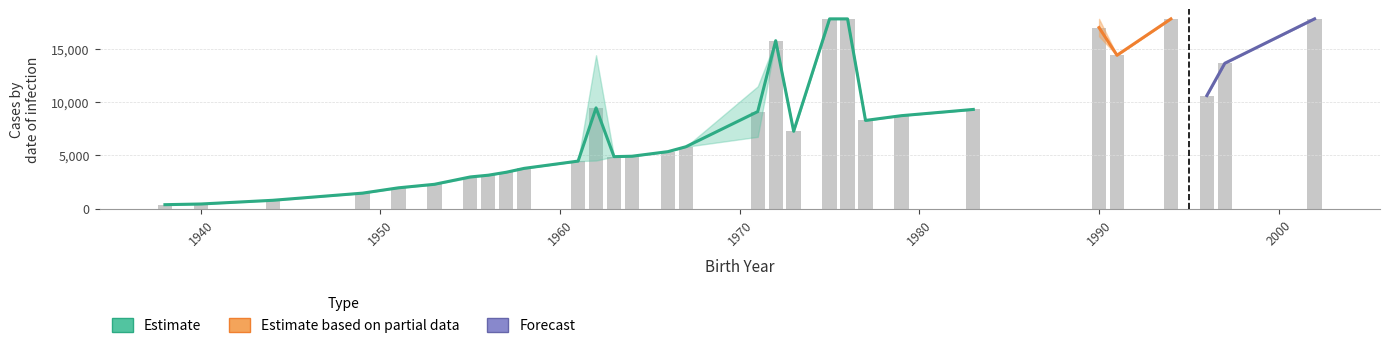

What is the spread (max minus min) of values at 1971?

4752